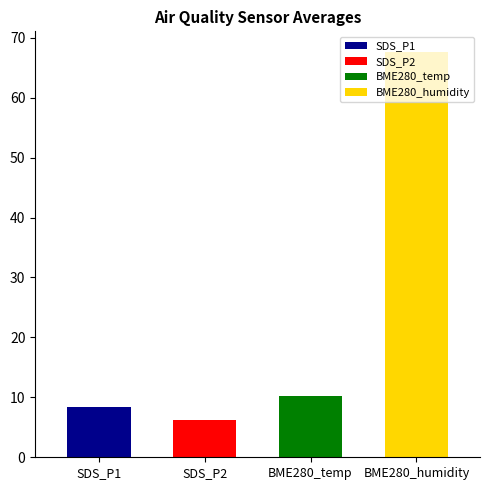

What is the total value across all series at 38?

92.2